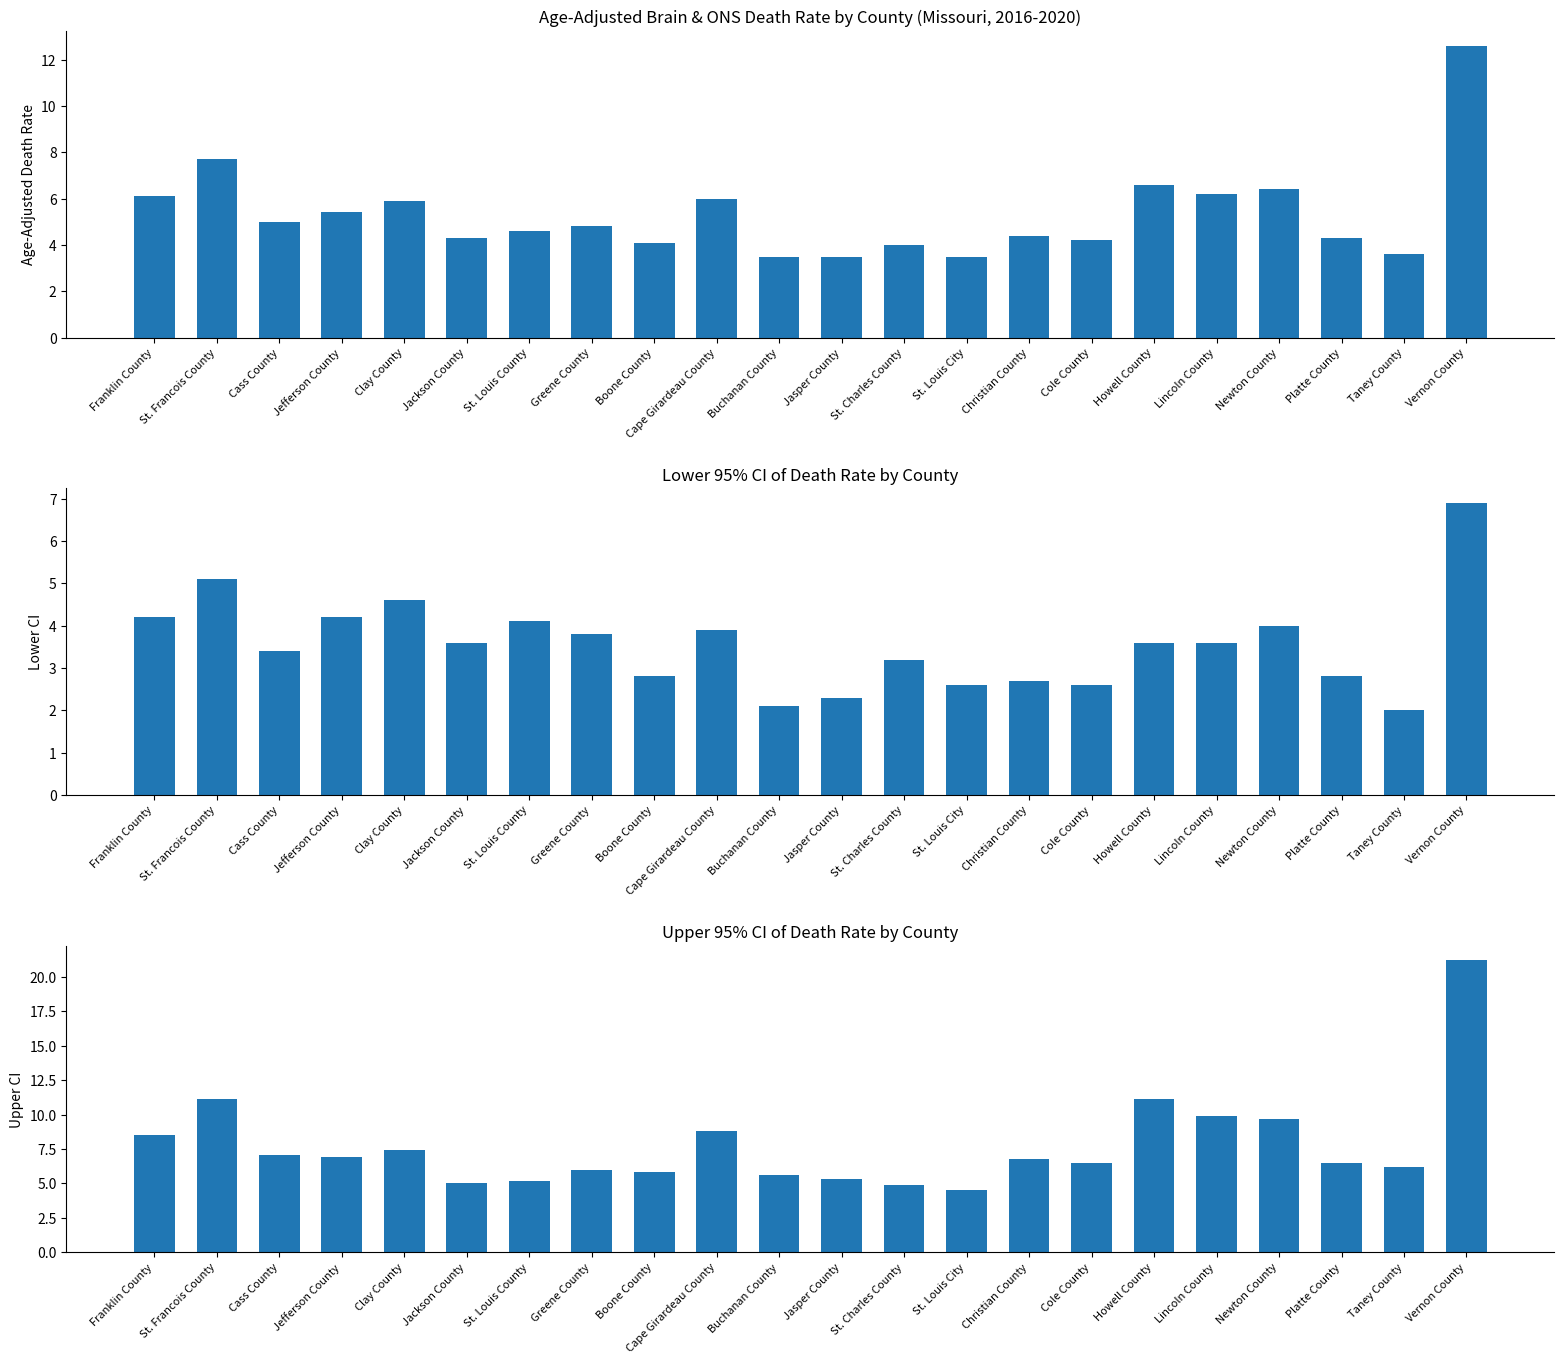

The Age-Adjusted Death Rate series shows 5.9 at Clay County. True or false?

True